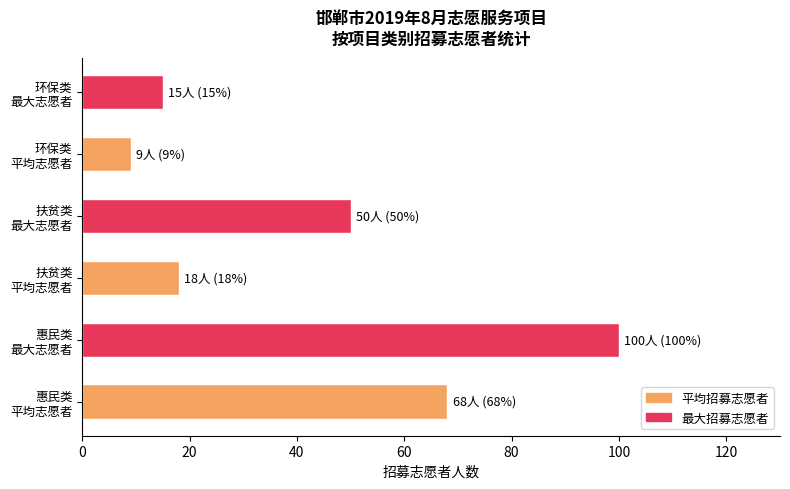

How many bars are there in total?

6